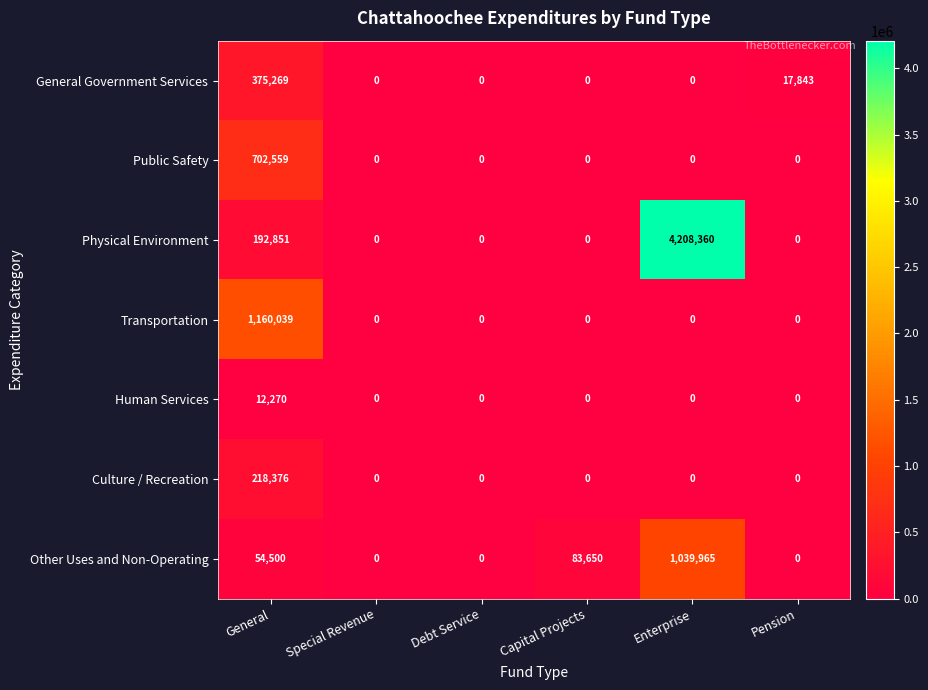

What is the spread (max minus min) of values at Pension?

17843